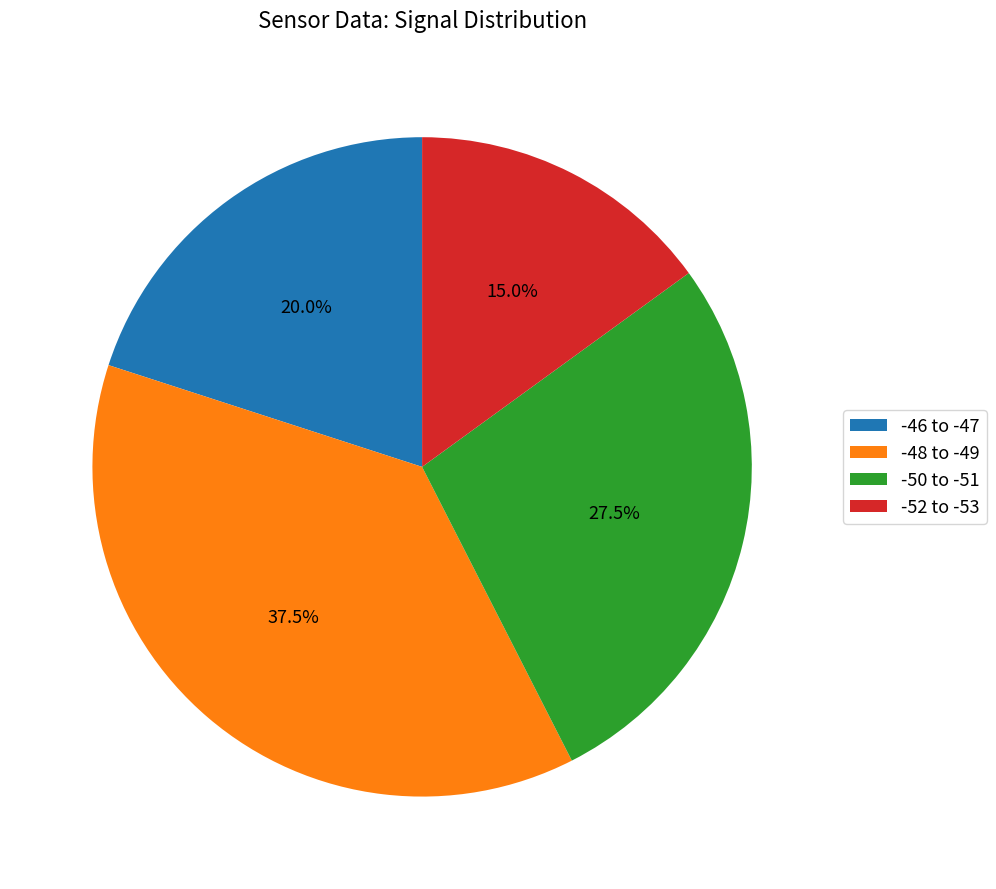

Does any single category account for the majority?

No